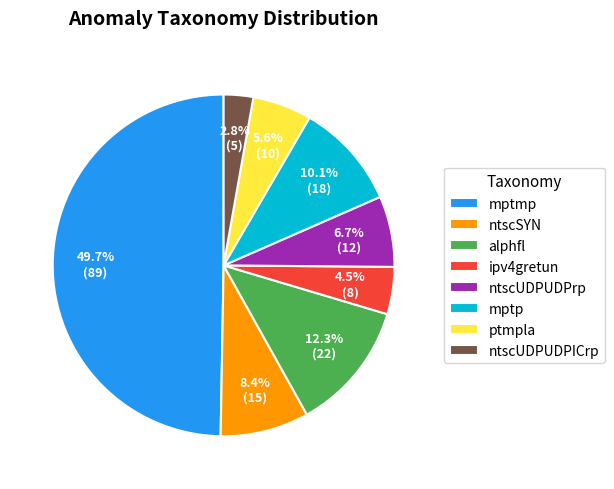

Between alphfl and mptmp, which is larger?

mptmp